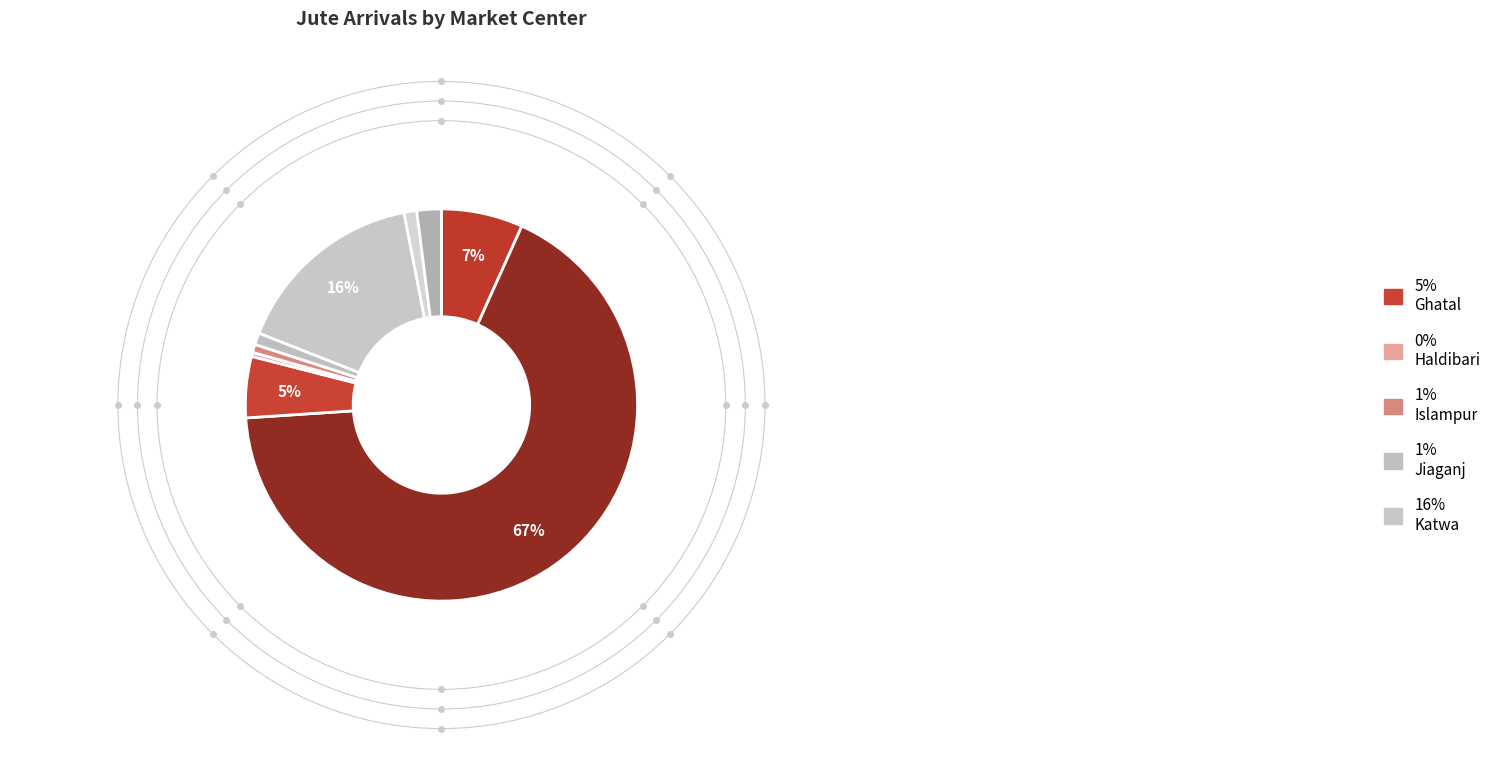

How many segments does this pie chart have?

9